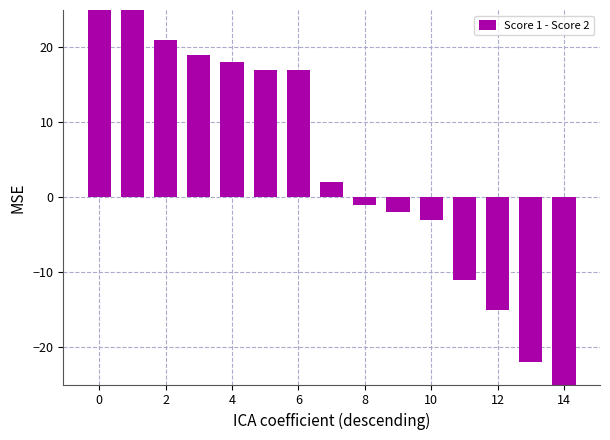

Reading left to right, transcribe all the data shown in this chart.

25	25	21	19	18	17	17	2	-1	-2	-3	-11	-15	-22	-25